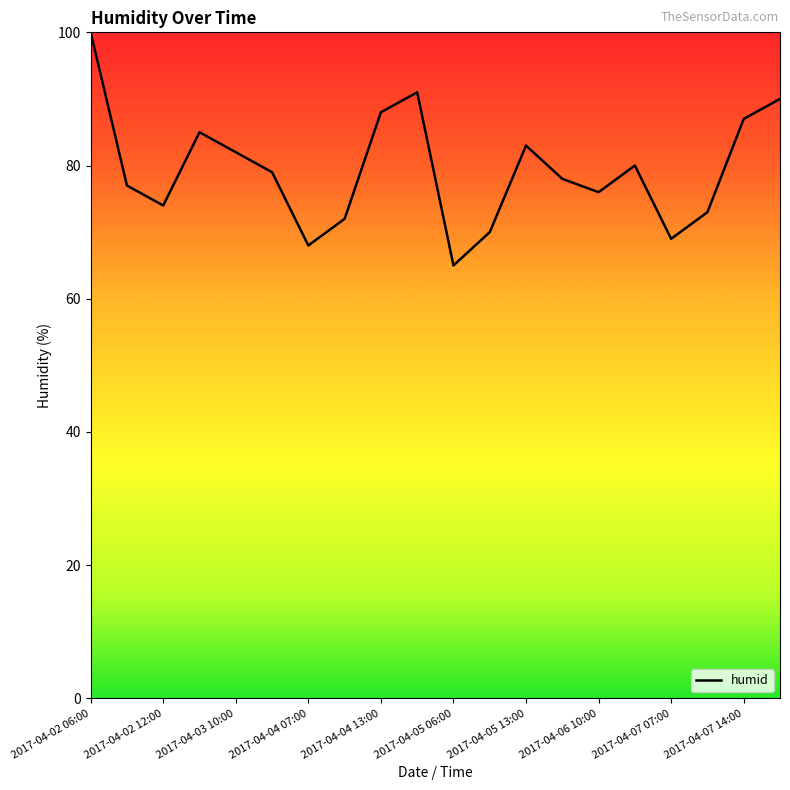

How many interior local peaks (higher than both neighbors) does the data have?

4